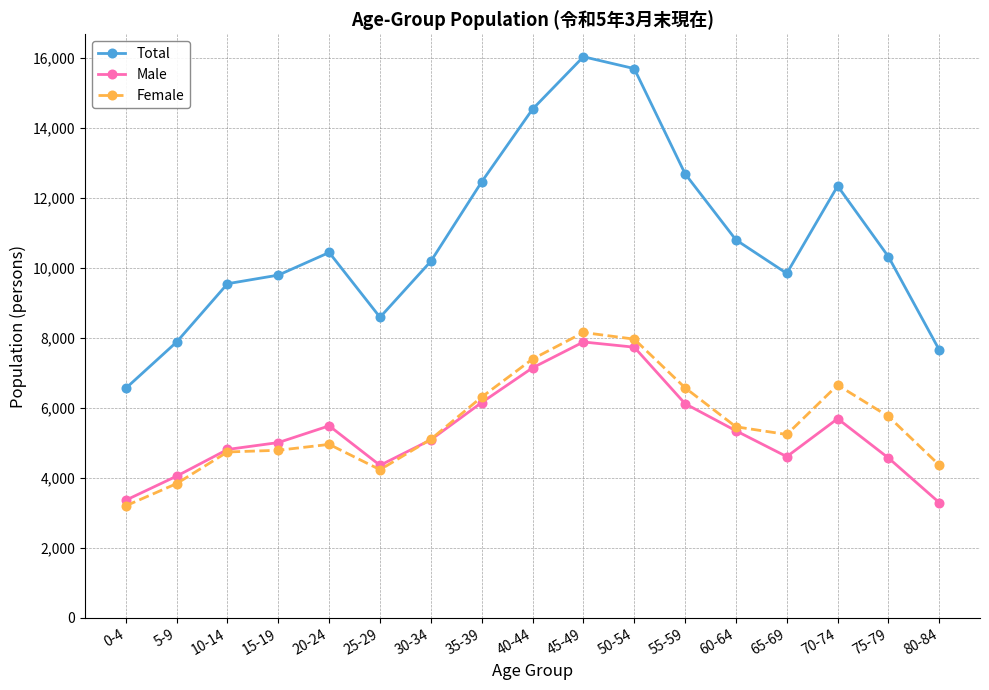

Where is Female nearest to the value 5671?

75-79